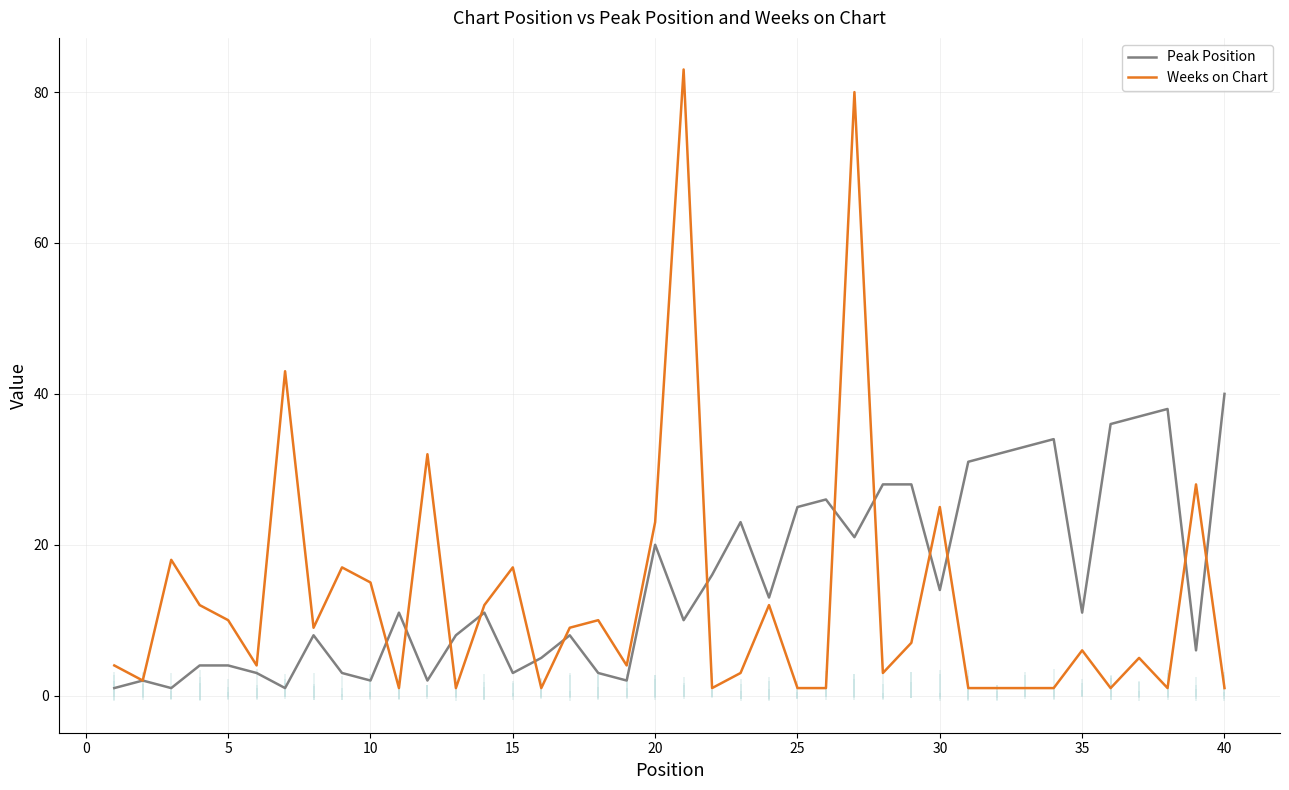

How many lines are shown in the chart?

2